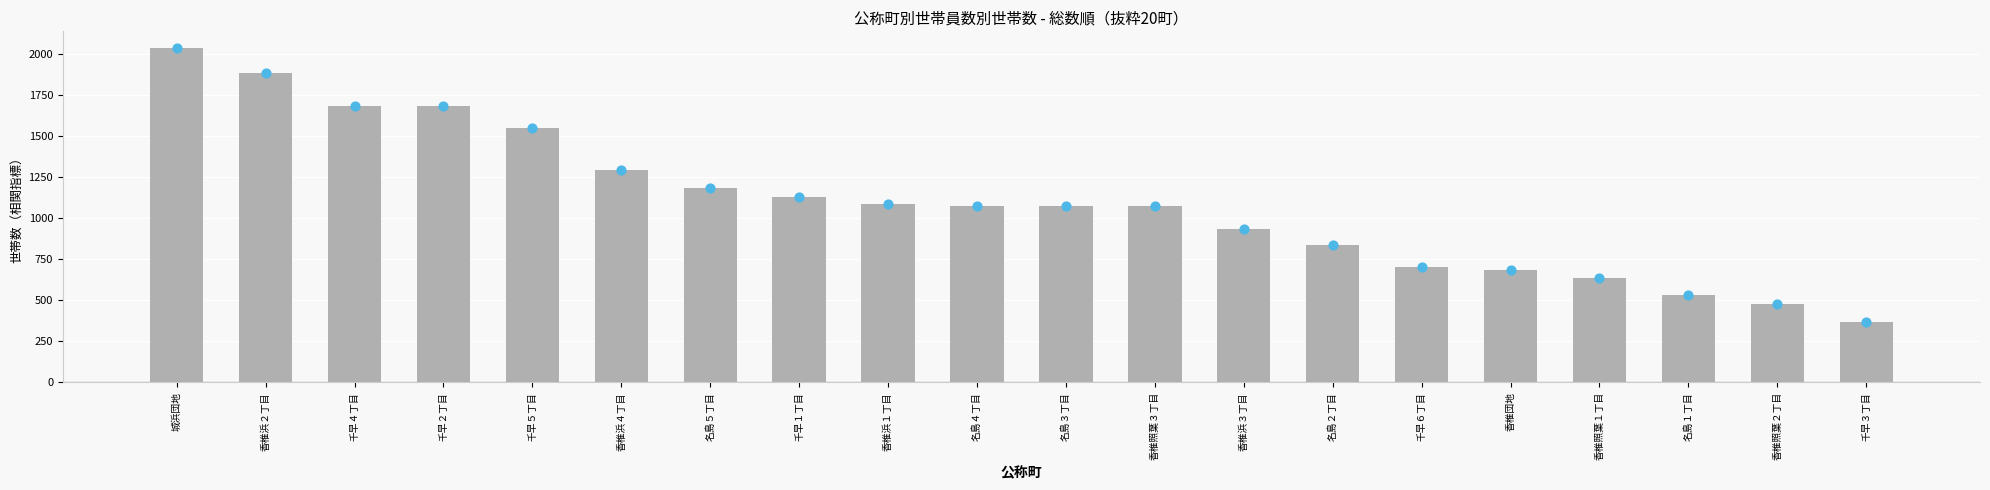

What is the ratio of the value at 城浜団地 to the value at 香椎浜４丁目?

1.6